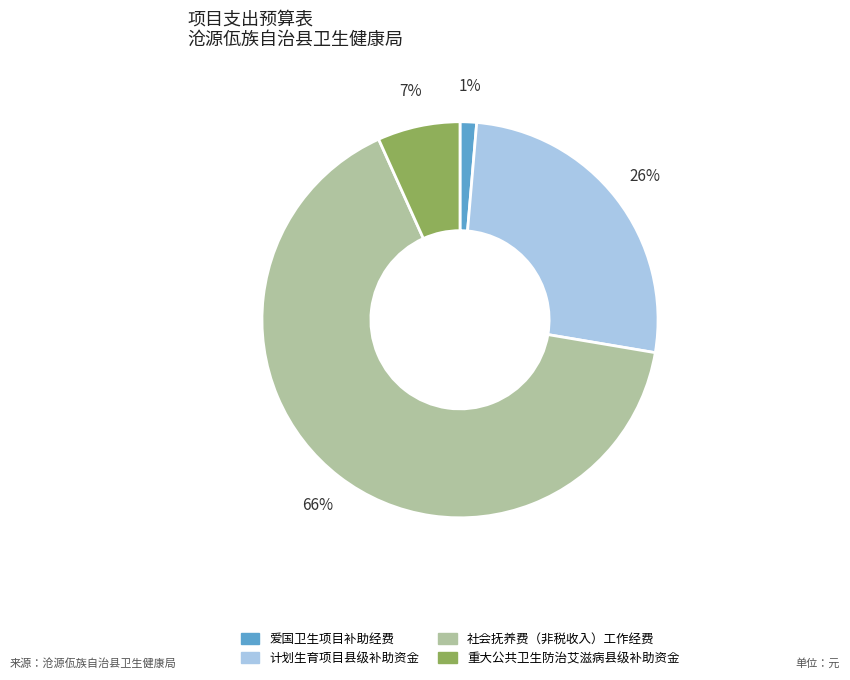

Count the number of slices in the pie.

4